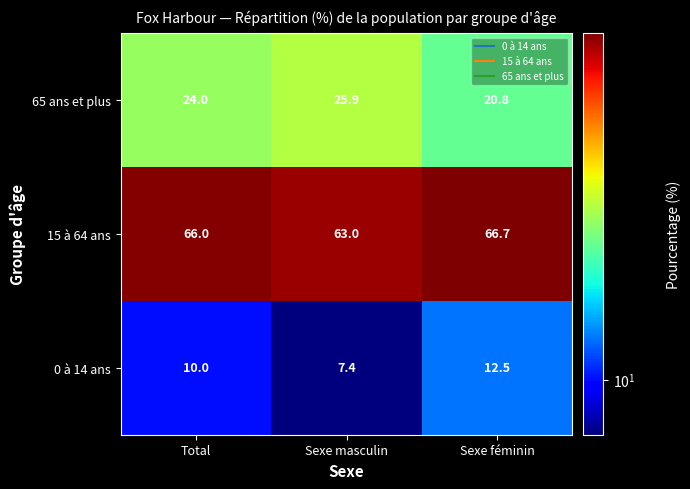

How many distinct data groups are displayed?

3